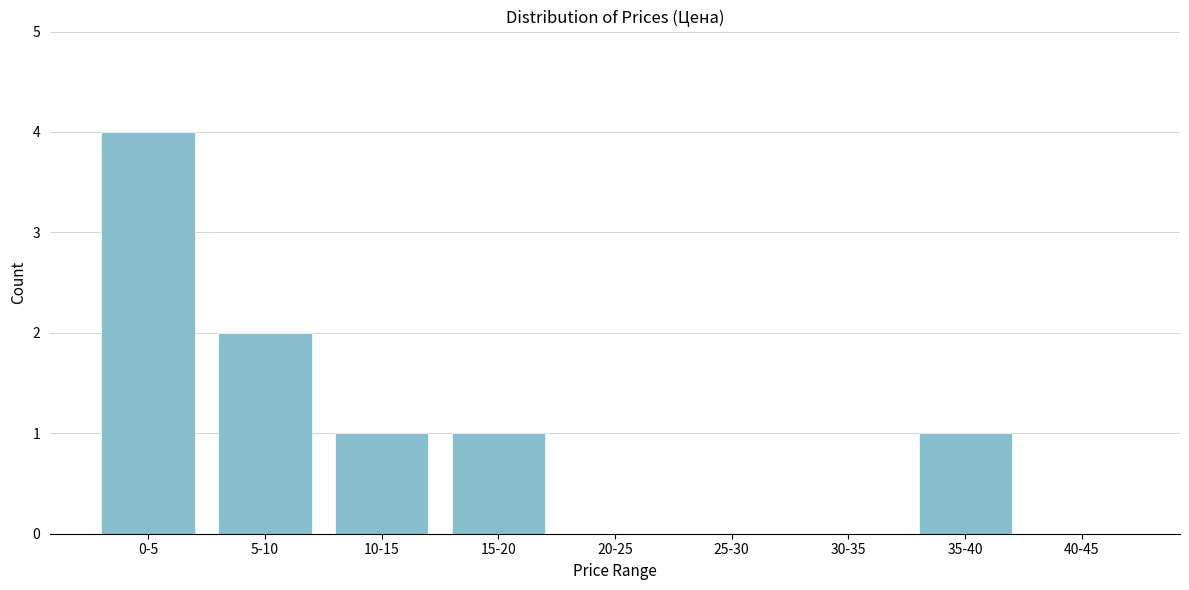

Reading left to right, transcribe all the data shown in this chart.

0-5=4	5-10=2	10-15=1	15-20=1	20-25=0	25-30=0	30-35=0	35-40=1	40-45=0